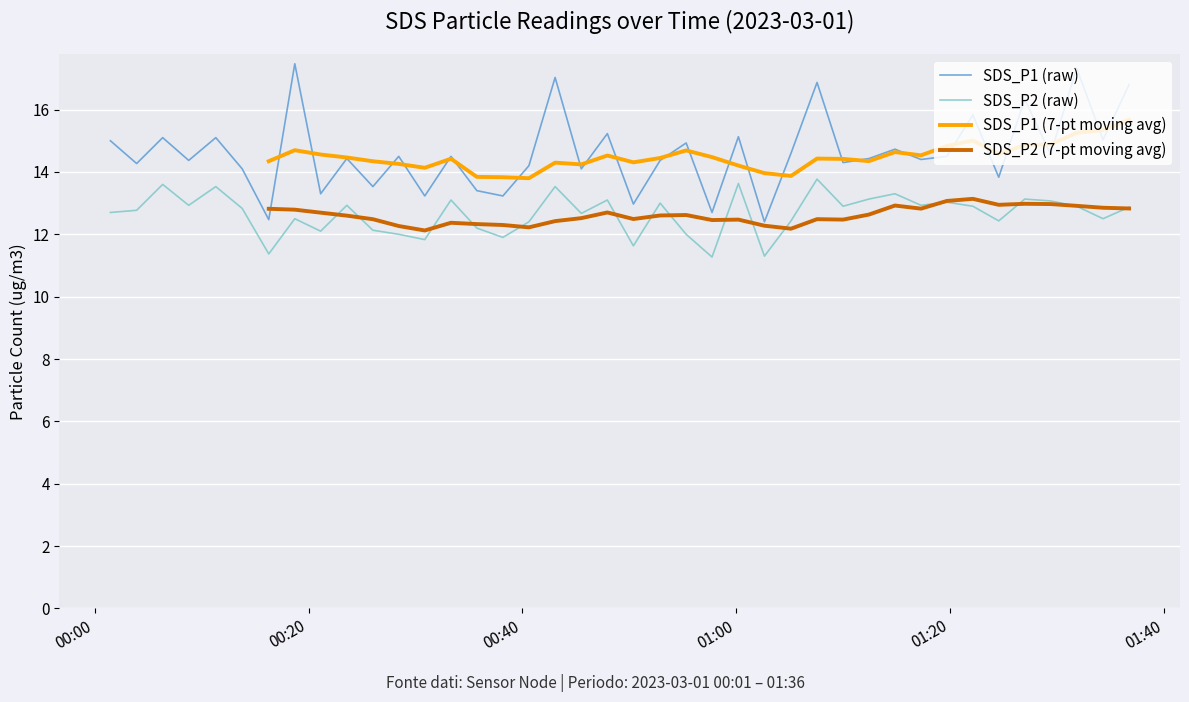

What is the lowest value of the SDS_P1 (raw) series?

12.4